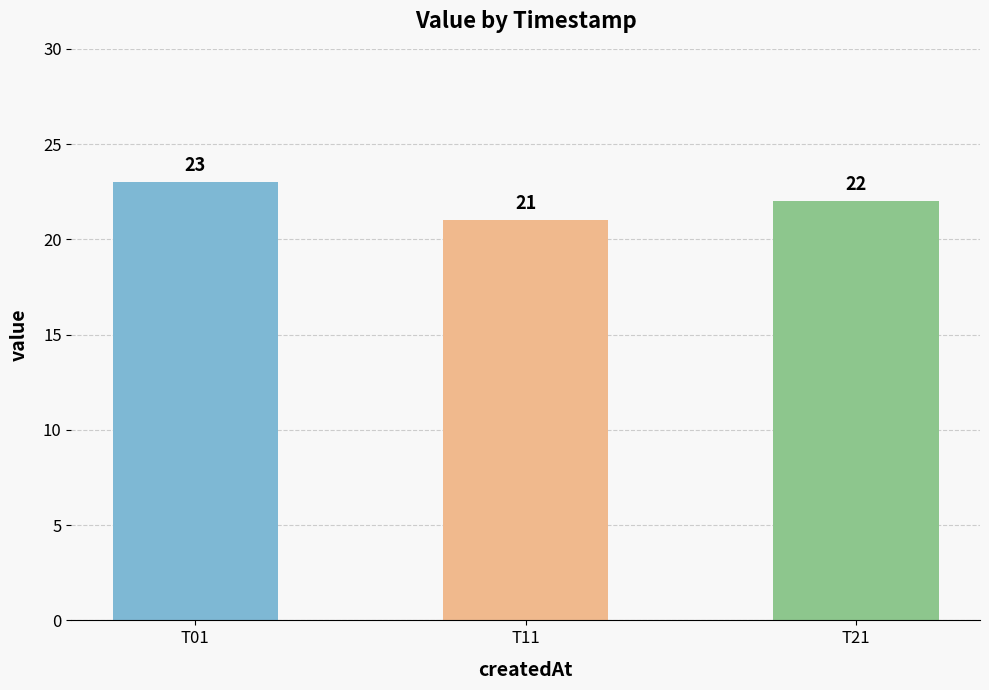

List the labels in order of value, smallest first.

T11, T21, T01